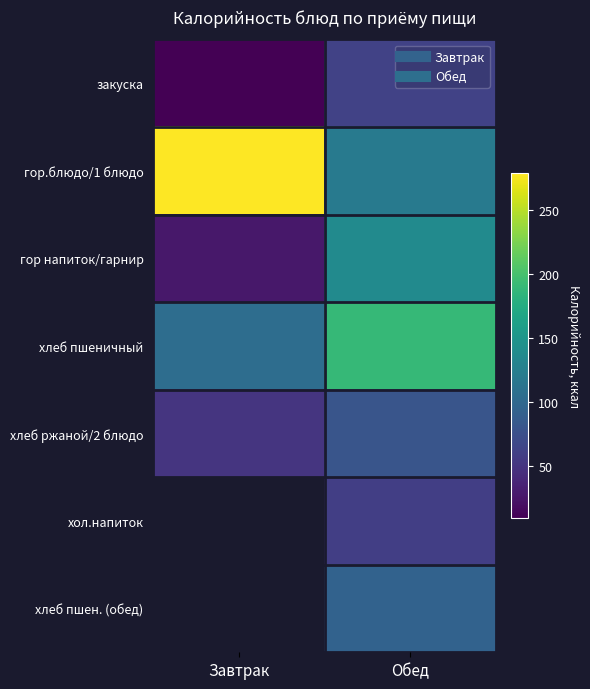

What is the sum of the хлеб ржаной/2 блюдо values at Завтрак and Обед?

132.2